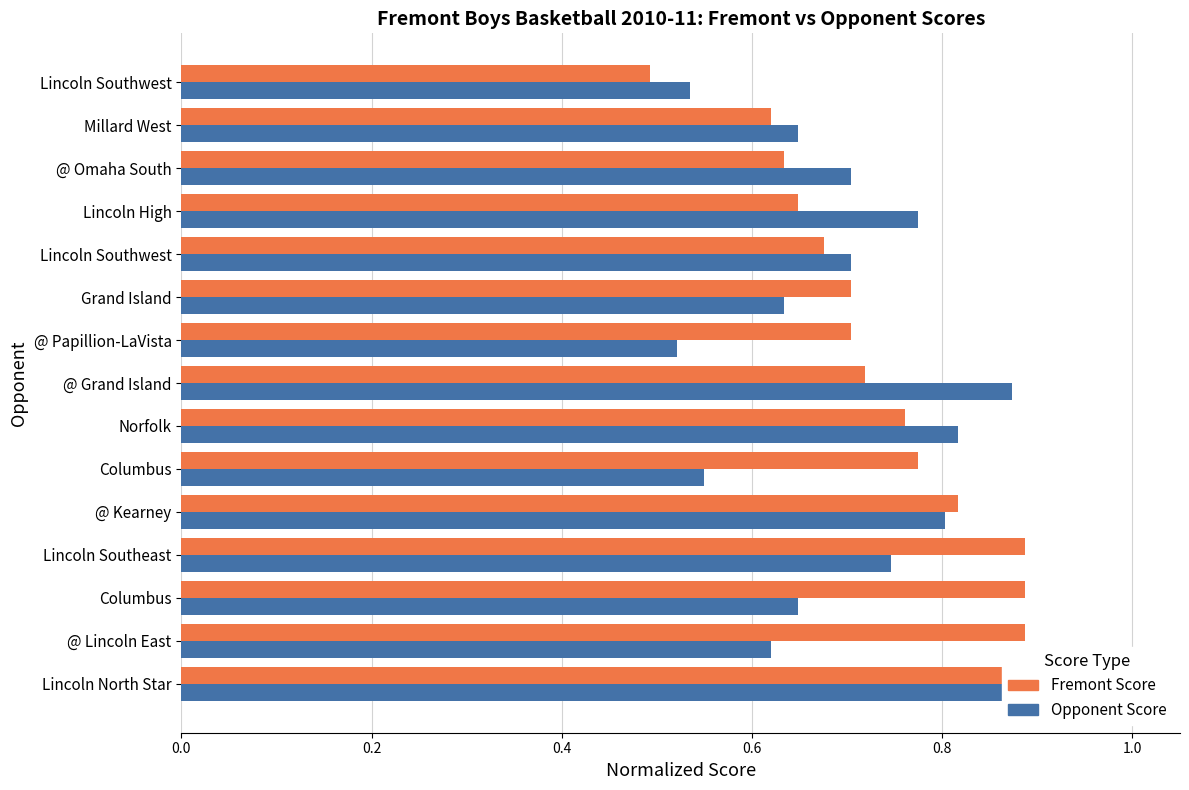

Is the value of Fremont Score at @ Omaha South greater than the value of Opponent Score at @ Omaha South?

No